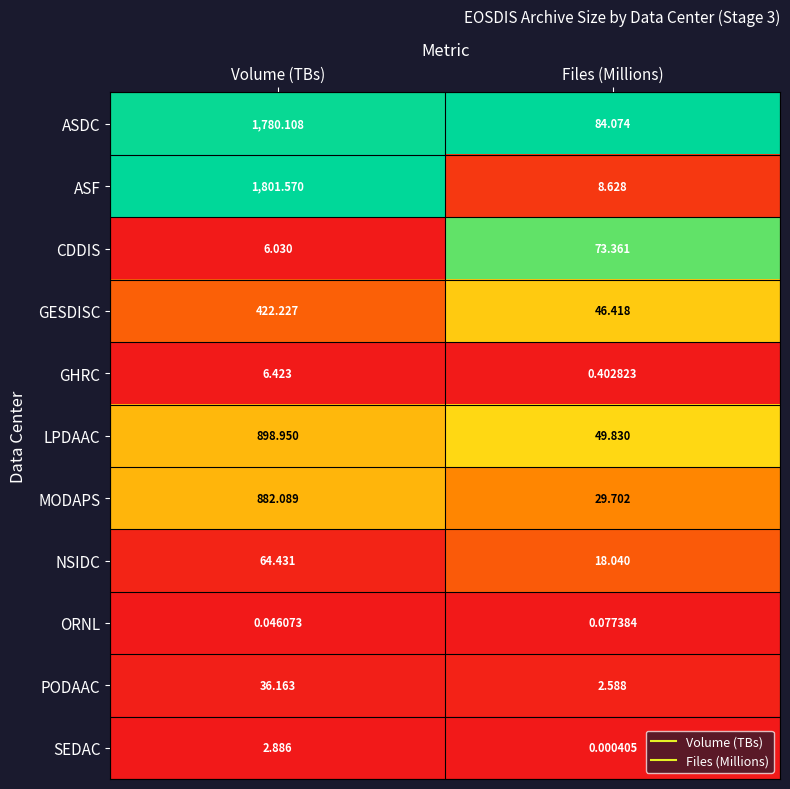

Where is ORNL nearest to the value 0?

Volume (TBs)